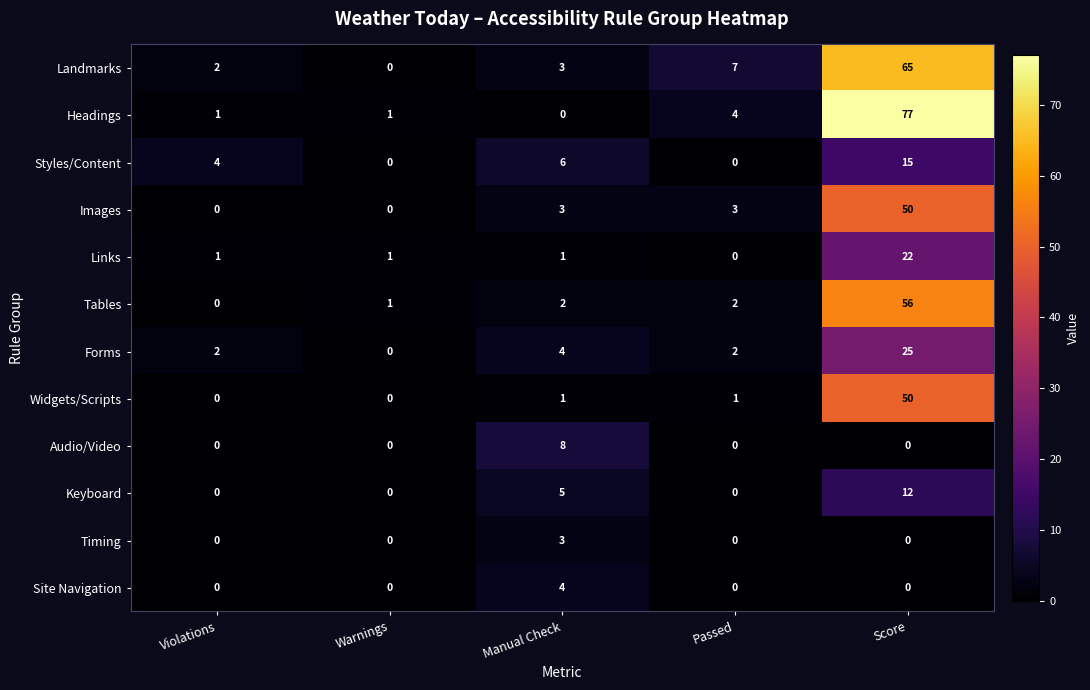

The Landmarks series shows 2 at Violations. True or false?

True